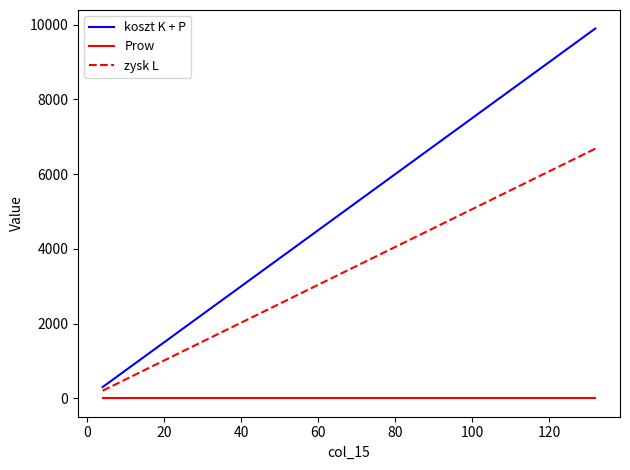

True or false: Prow and koszt K + P intersect in this chart.

False